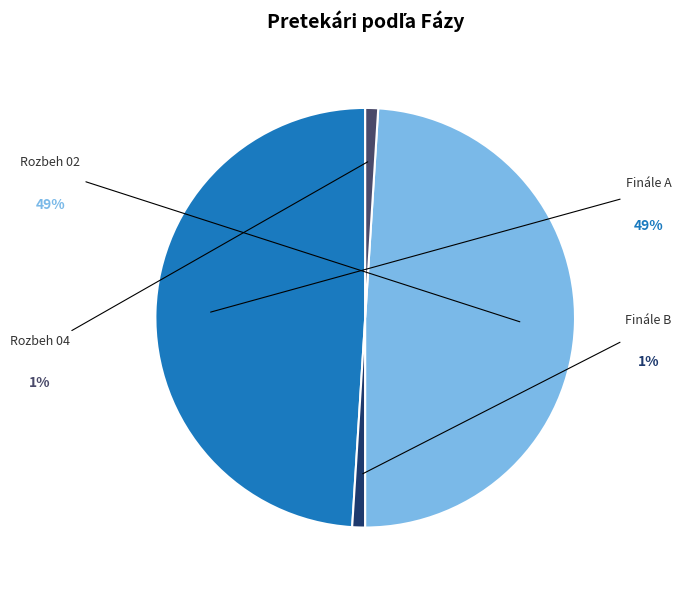

Rank the categories by value from highest to lowest.

Finále A, Rozbeh 02, Finále B, Rozbeh 04